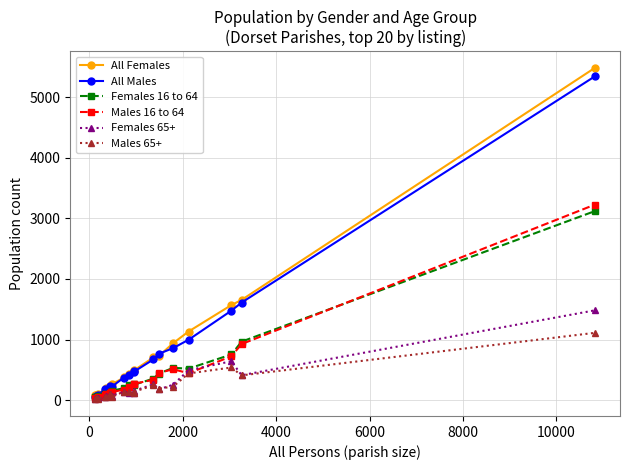

True or false: Males 65+ has more than 1 interior local peaks.

True